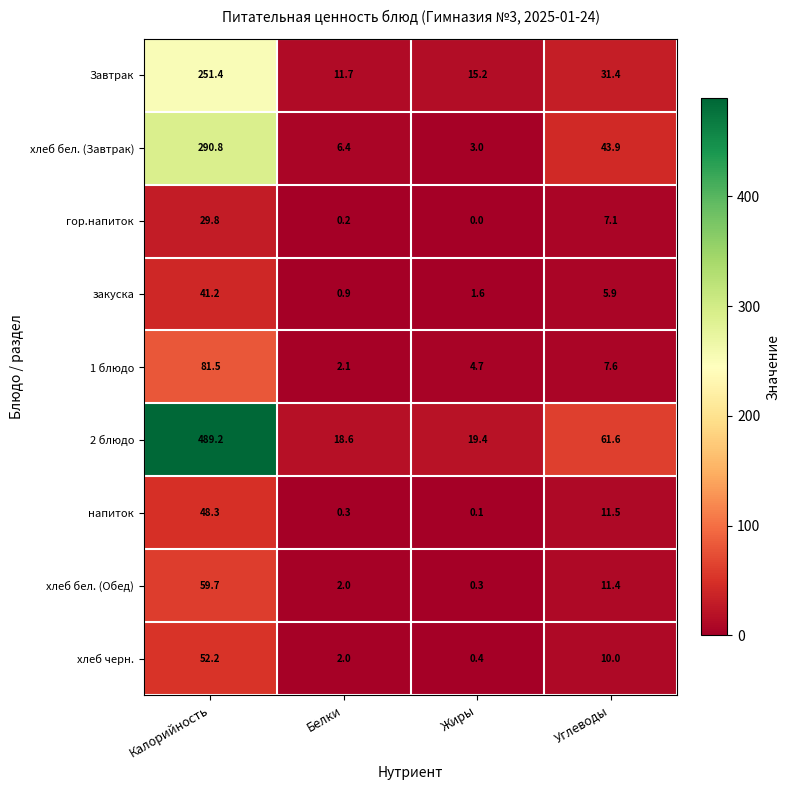

Which label corresponds to the smallest value in the chart?

Жиры